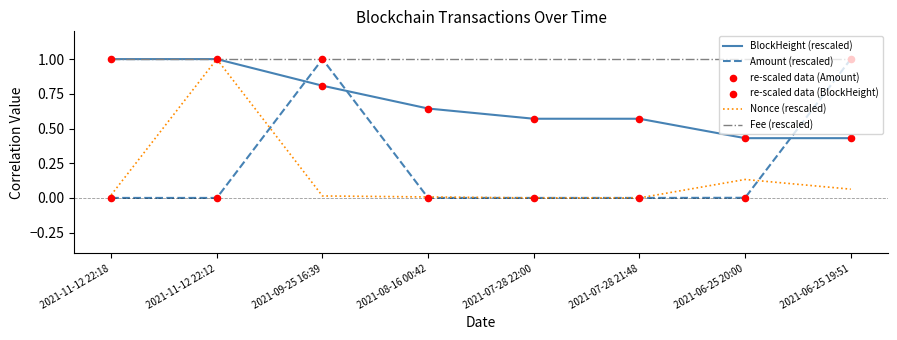

Is the value of Nonce (rescaled) at 2021-08-16 00:42 greater than the value of BlockHeight (rescaled) at 2021-08-16 00:42?

No